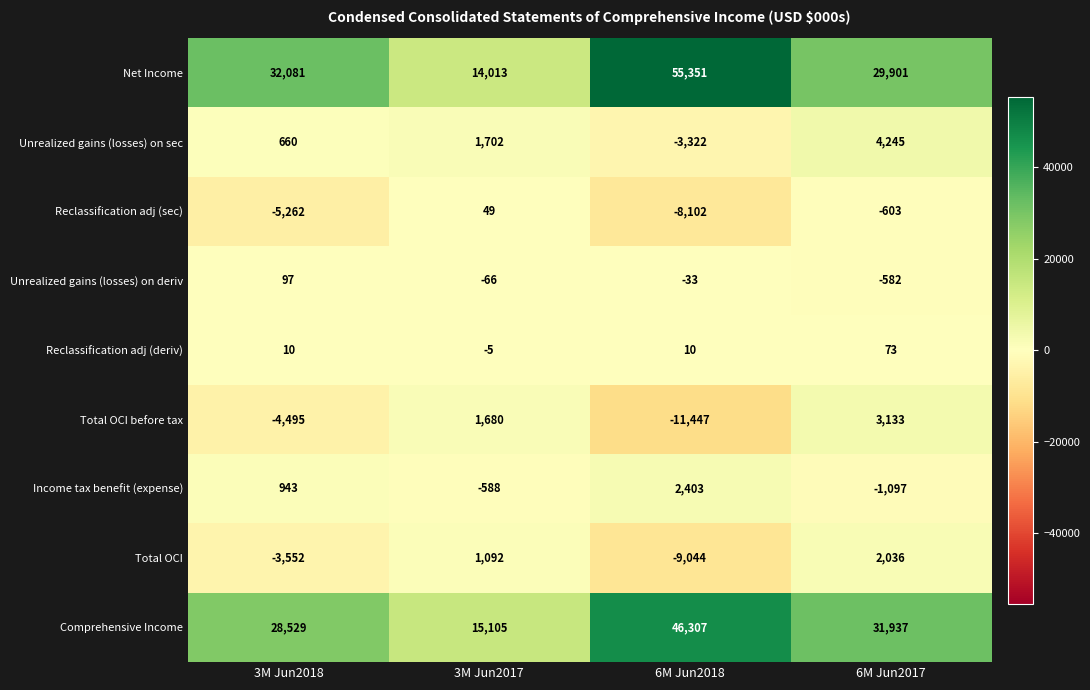

What is the maximum value shown in the chart?

55351